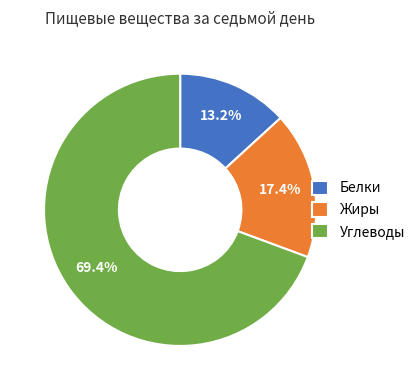

To the nearest percent, what is the difference between the largest and smallest slice percentages?

56%